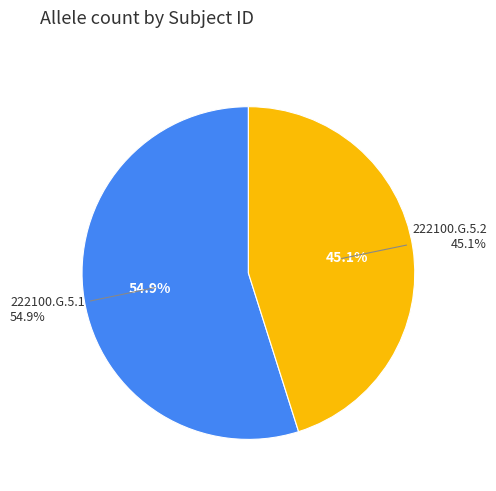

How many segments does this pie chart have?

2